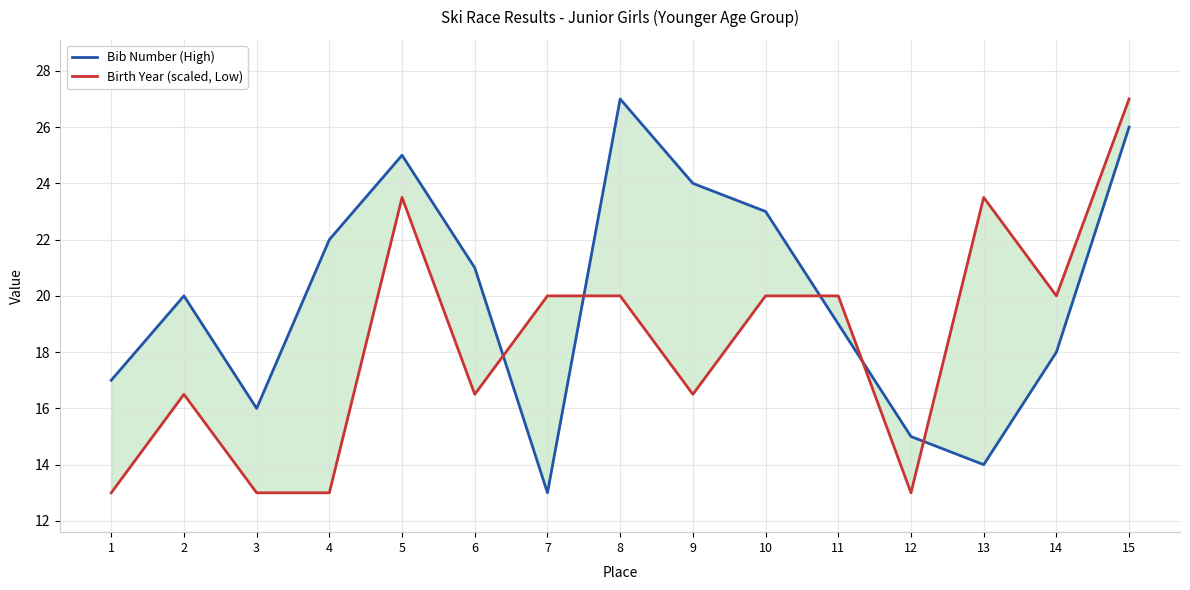

After their last crossing, which series has the higher values: Birth Year (scaled, Low) or Bib Number (High)?

Birth Year (scaled, Low)